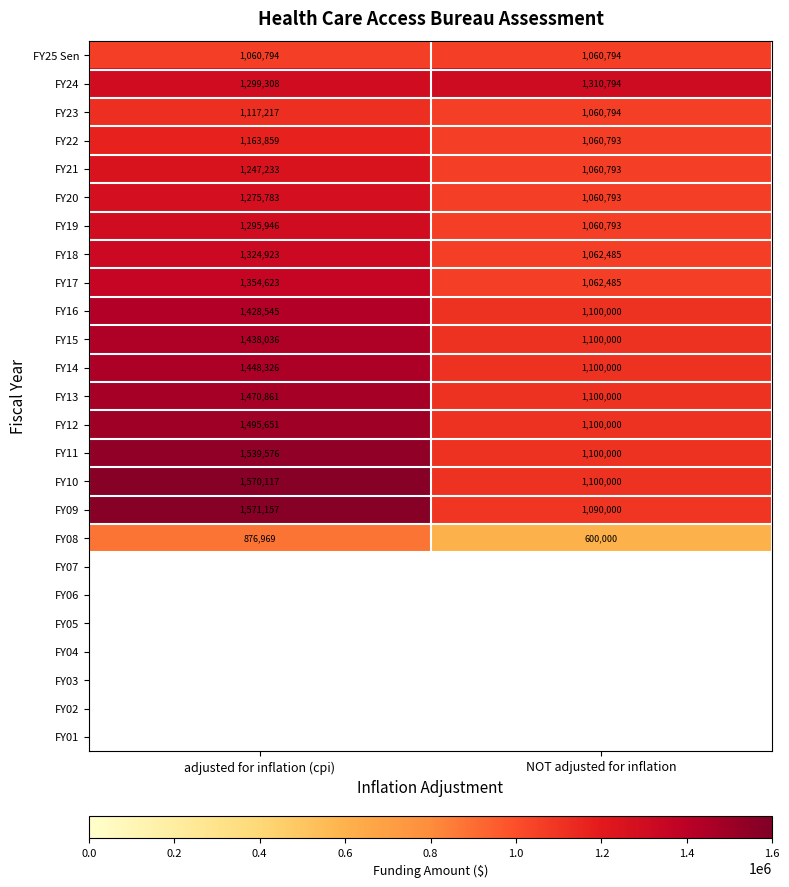

List the labels in order of FY19 value, smallest first.

NOT adjusted for inflation, adjusted for inflation (cpi)